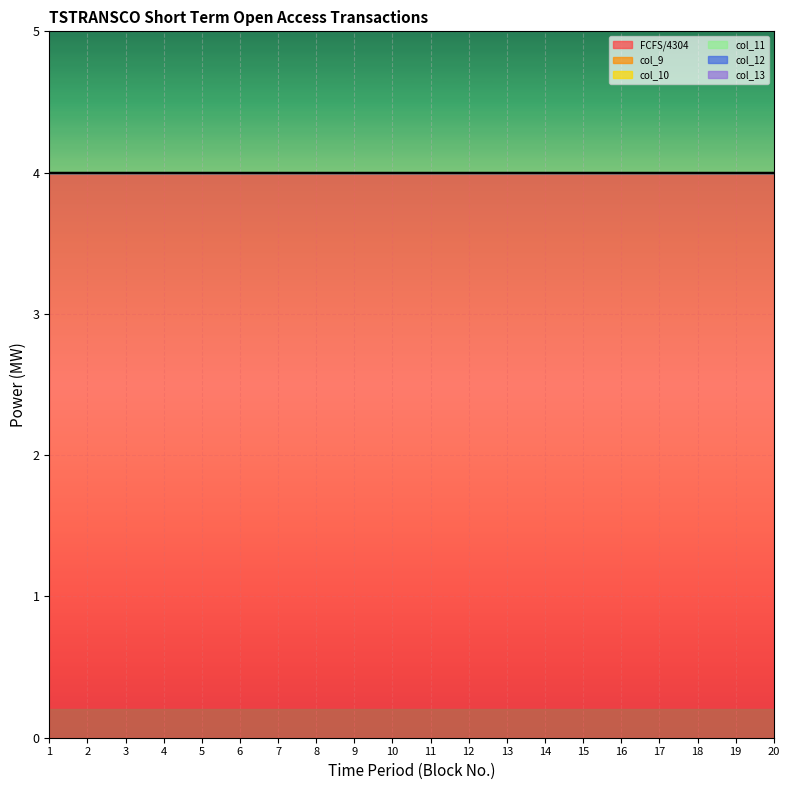

Which series has the widest spread of values?

FCFS/4304